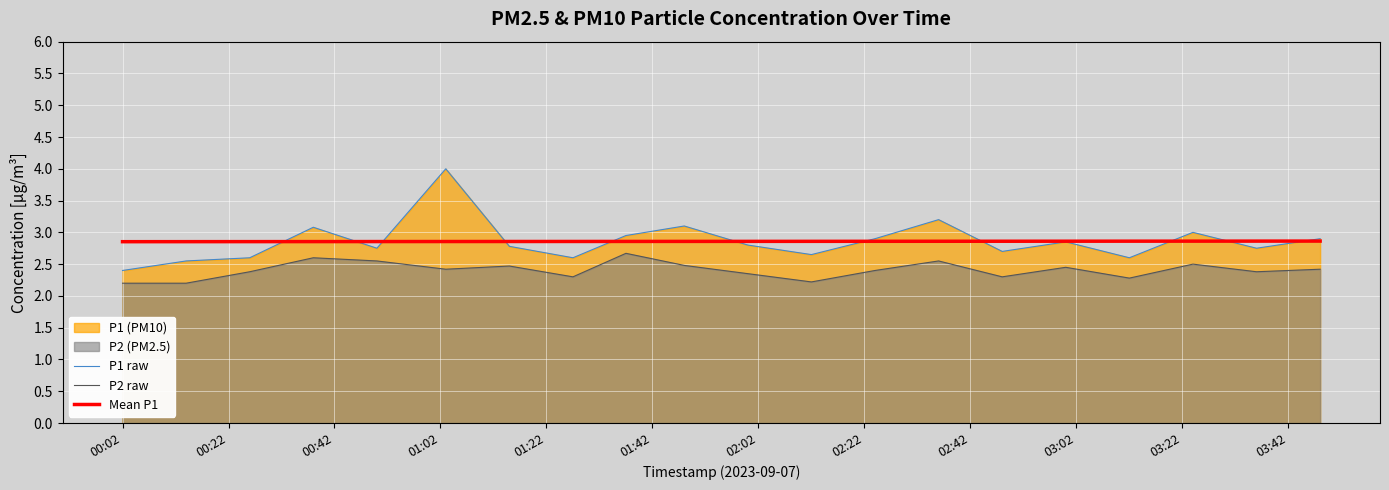

How many lines are shown in the chart?

3